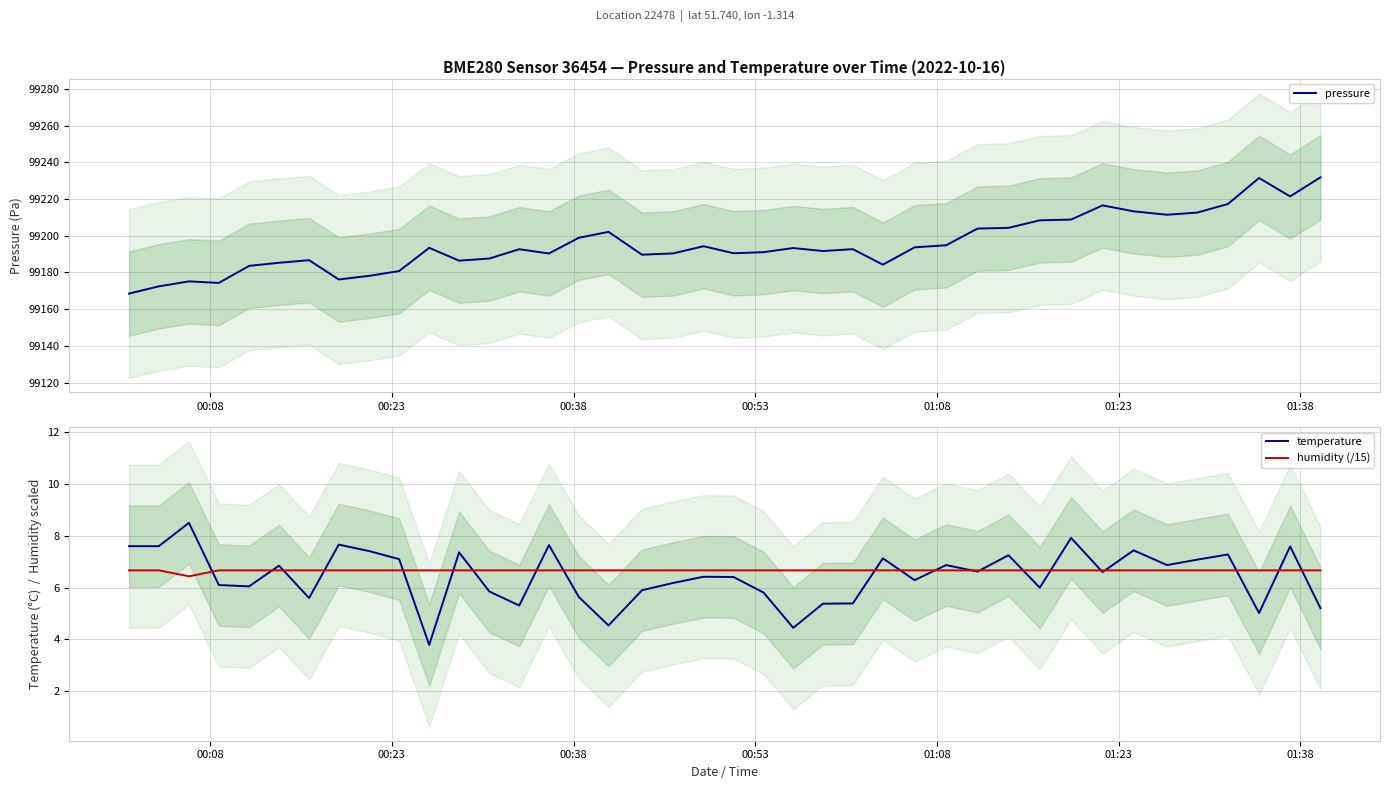

Does the chart display data point markers on the line(s)?

No